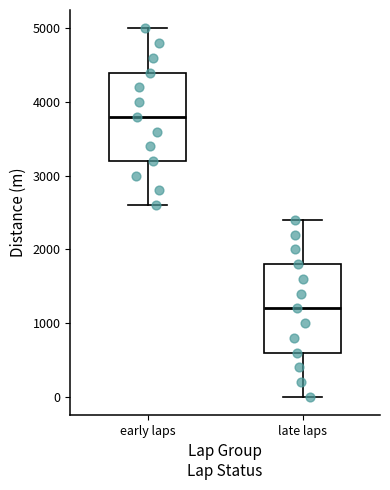

Reading left to right, read every box against the y-axis: the position of its median line, the range the box covers, and the ends of its whiskers. The values are not printed on the chart, so give them approximately, as read against the axis.

early laps: median 3800, box 3200 to 4400, whiskers 2600 to 5000
late laps: median 1200, box 600 to 1800, whiskers 0 to 2400